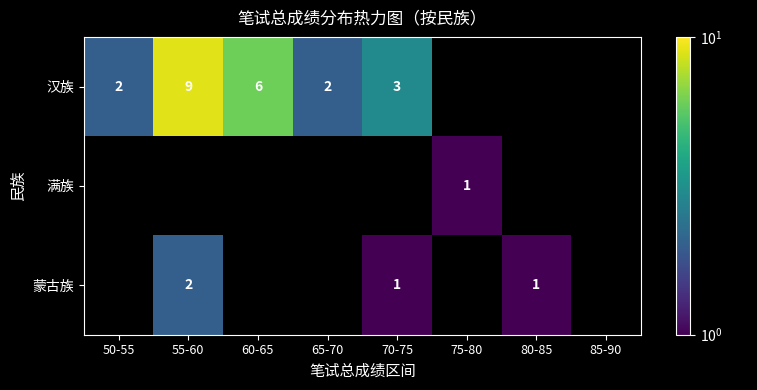

Is it true that 汉族 equals 6 at 60-65?

True